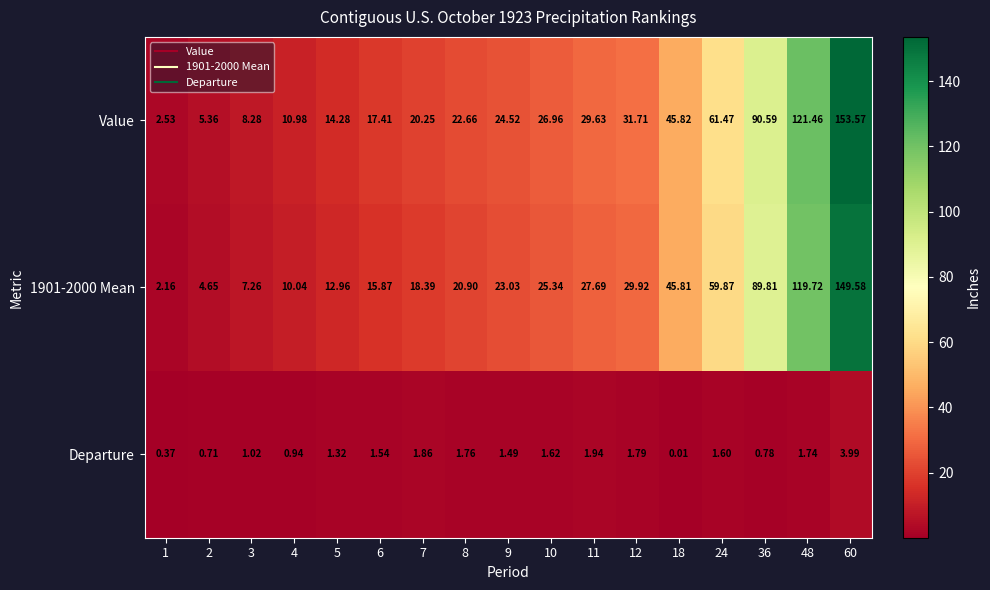

How many data points in Departure are less than 1?

5